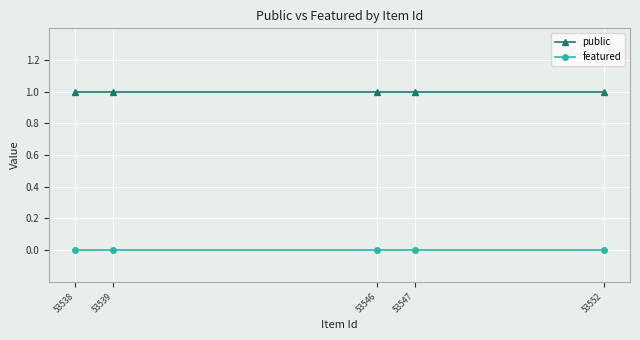

True or false: public and featured cross at least once.

False